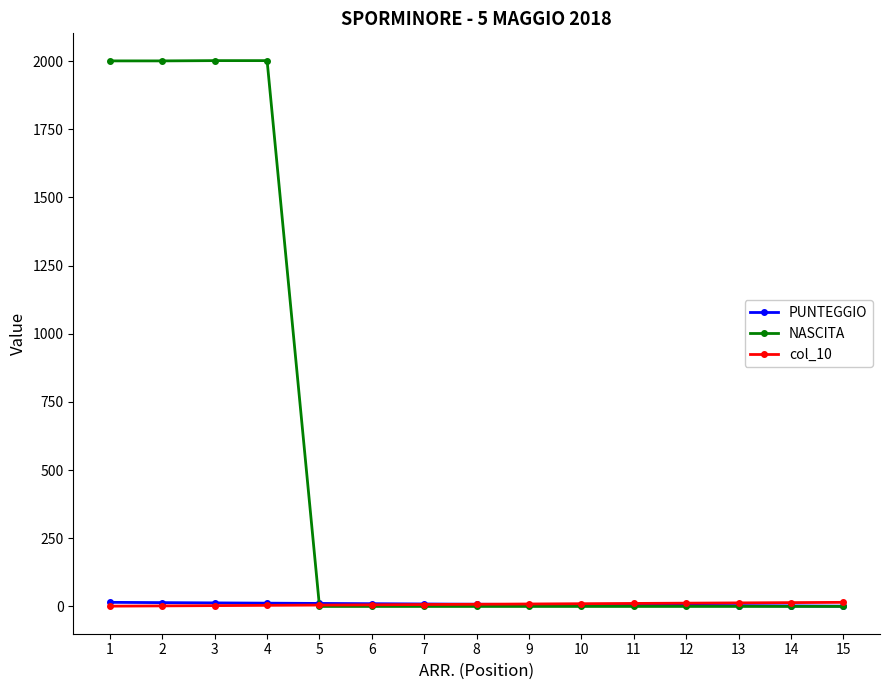

What is the maximum value shown in the chart?

2002